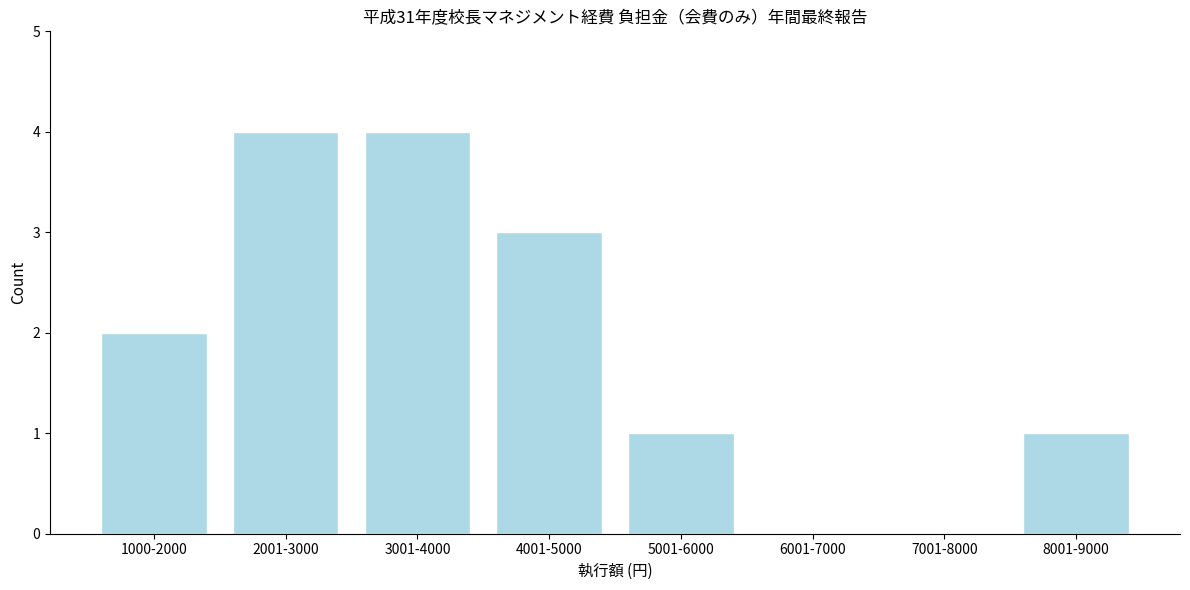

Reading left to right, what are all the values shown in this chart?

1000-2000=2	2001-3000=4	3001-4000=4	4001-5000=3	5001-6000=1	6001-7000=0	7001-8000=0	8001-9000=1